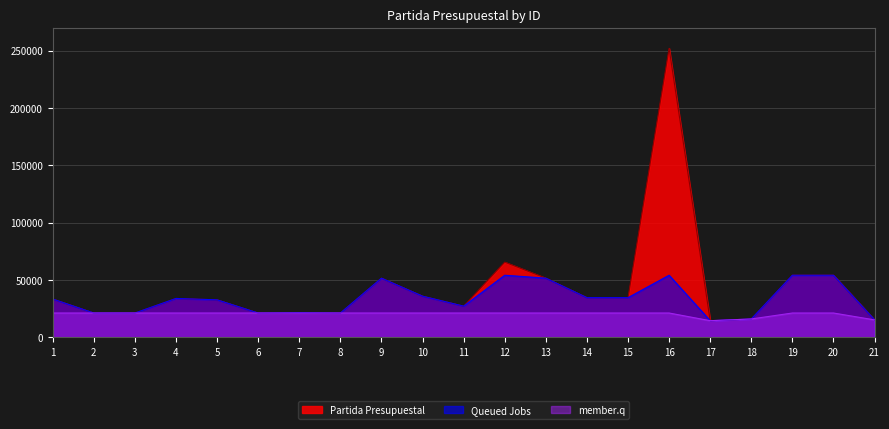

The value at 5 is 22625. True or false?

False